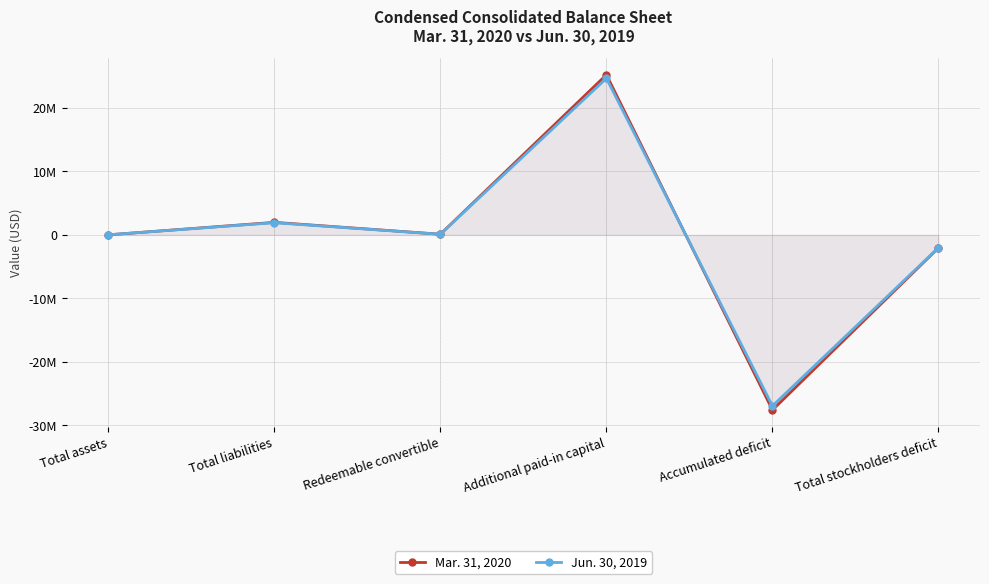

The Mar. 31, 2020 series shows -27574847 at Accumulated deficit. True or false?

True